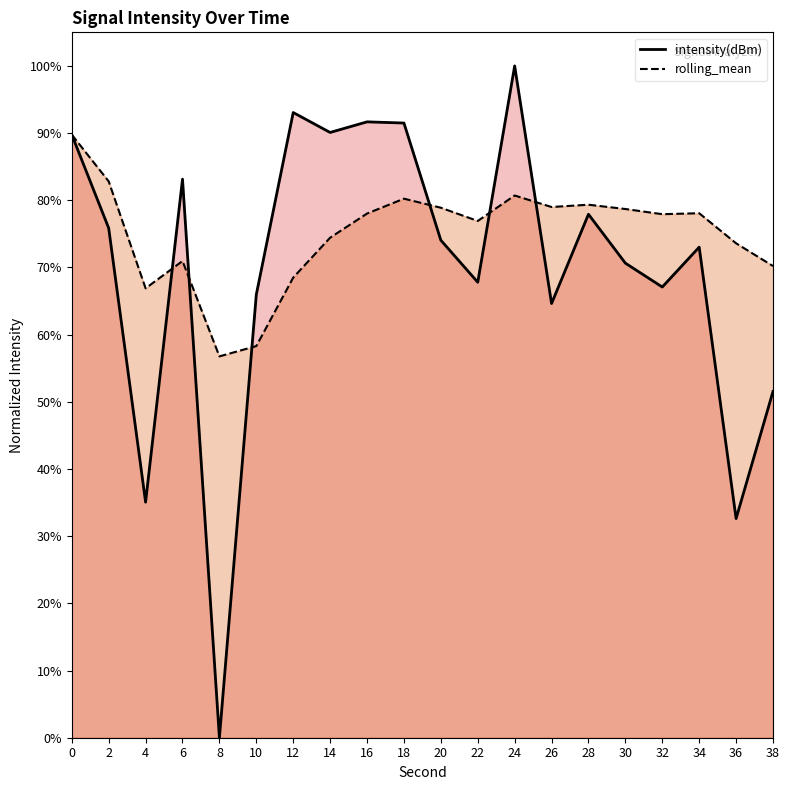

What are all the series names shown in the legend?

intensity(dBm), rolling_mean